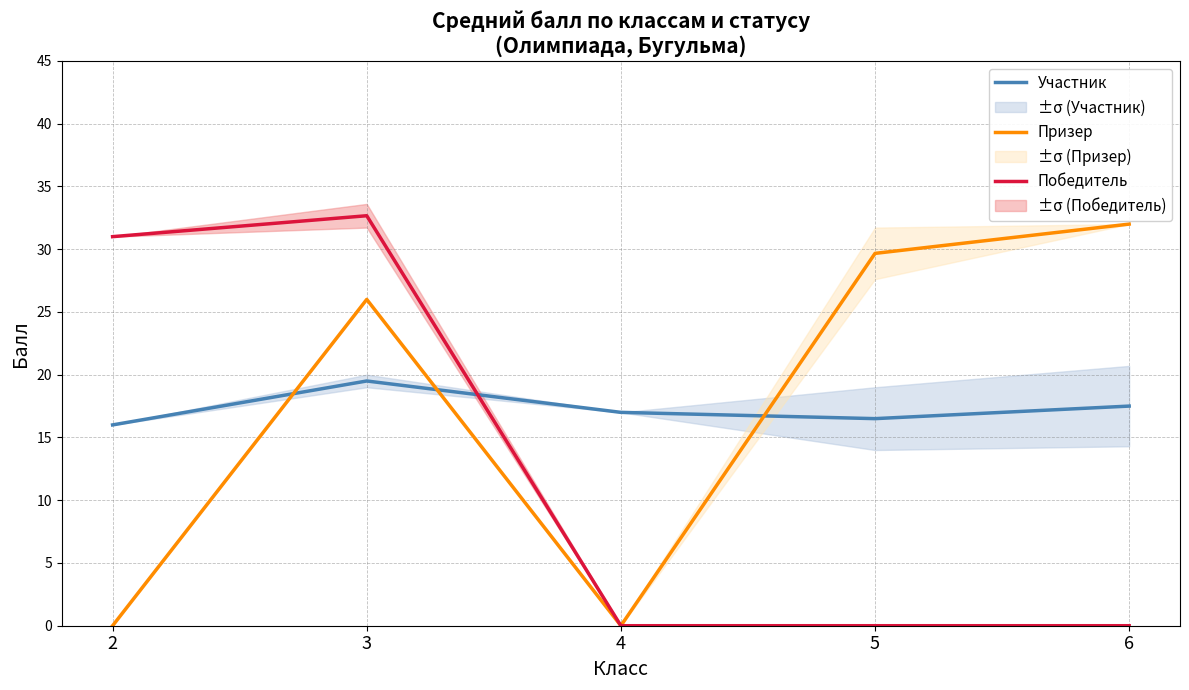

What are all the series names shown in the legend?

Участник, Призер, Победитель